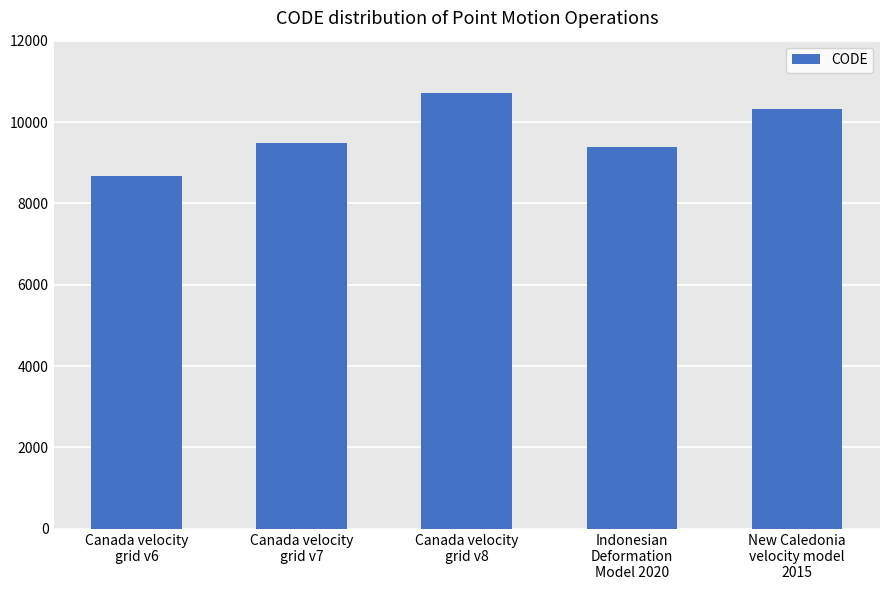

What is the value of the 3rd bar from the left?

10707